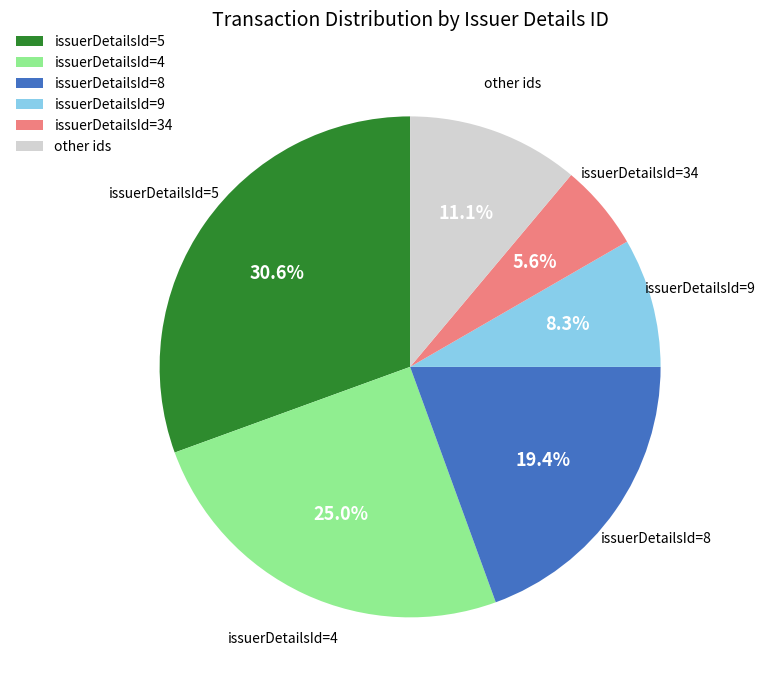

Approximately how many times larger is the value at issuerDetailsId=9 compared to other ids?

0.7